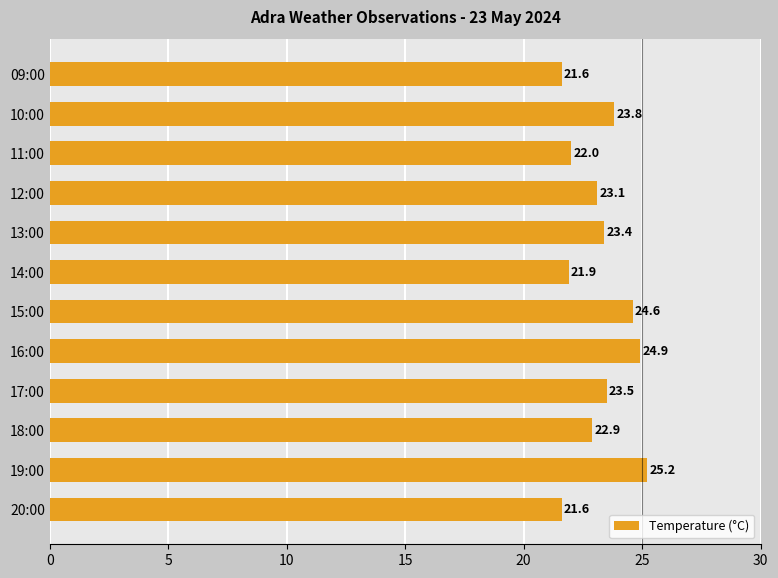

Is it true that the value at 15:00 is 24.6?

True